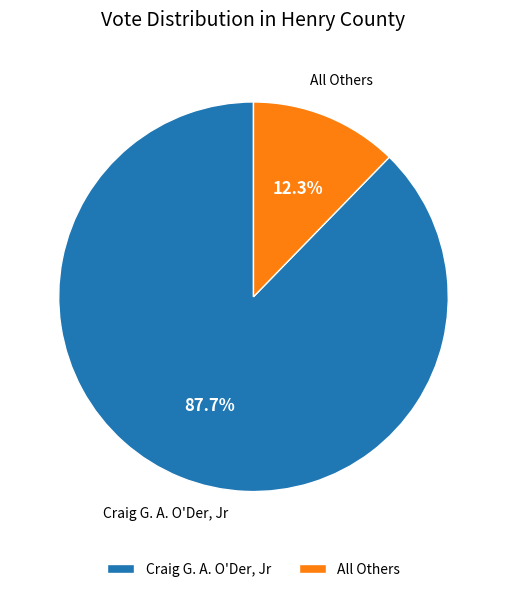

What is the smallest slice in the pie chart?

All Others